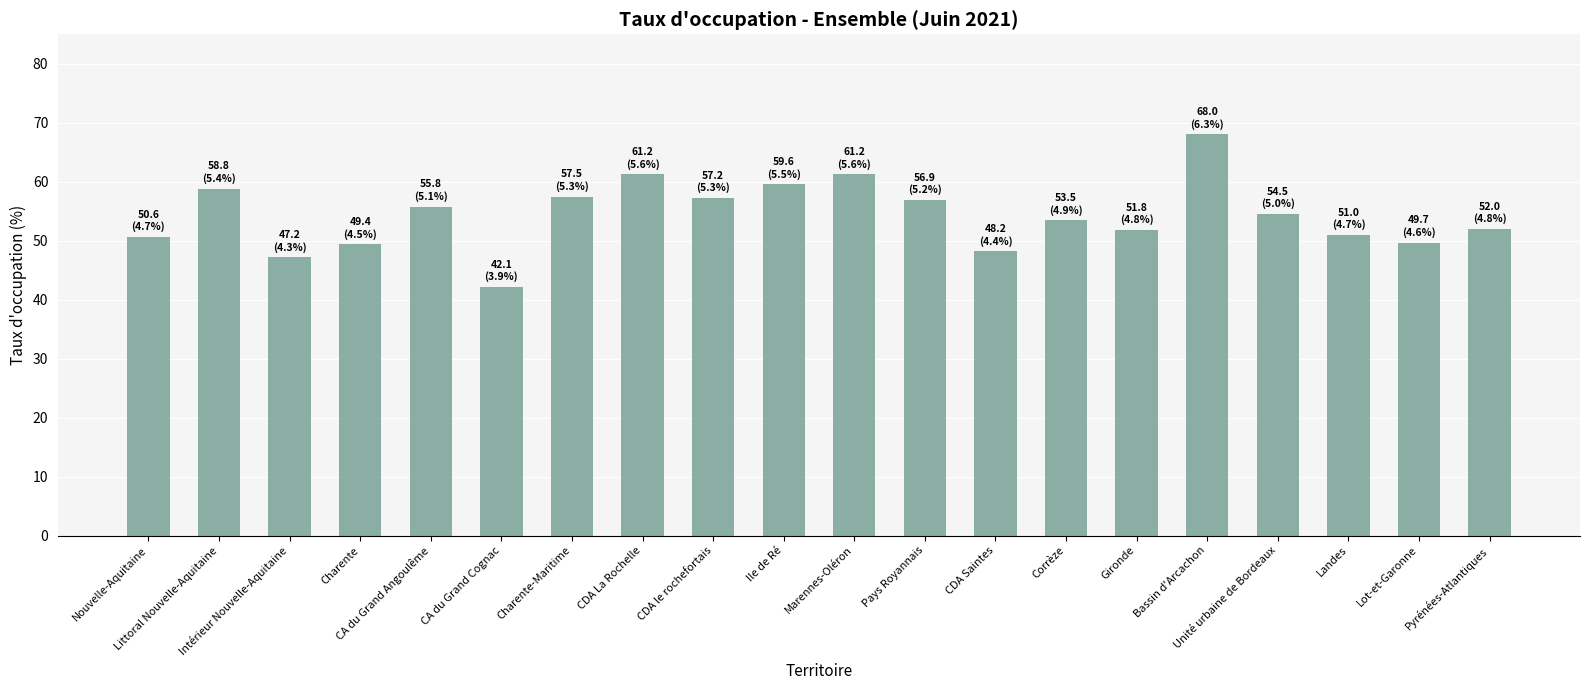

What is the label of the 3rd bar from the left?

Intérieur Nouvelle-Aquitaine